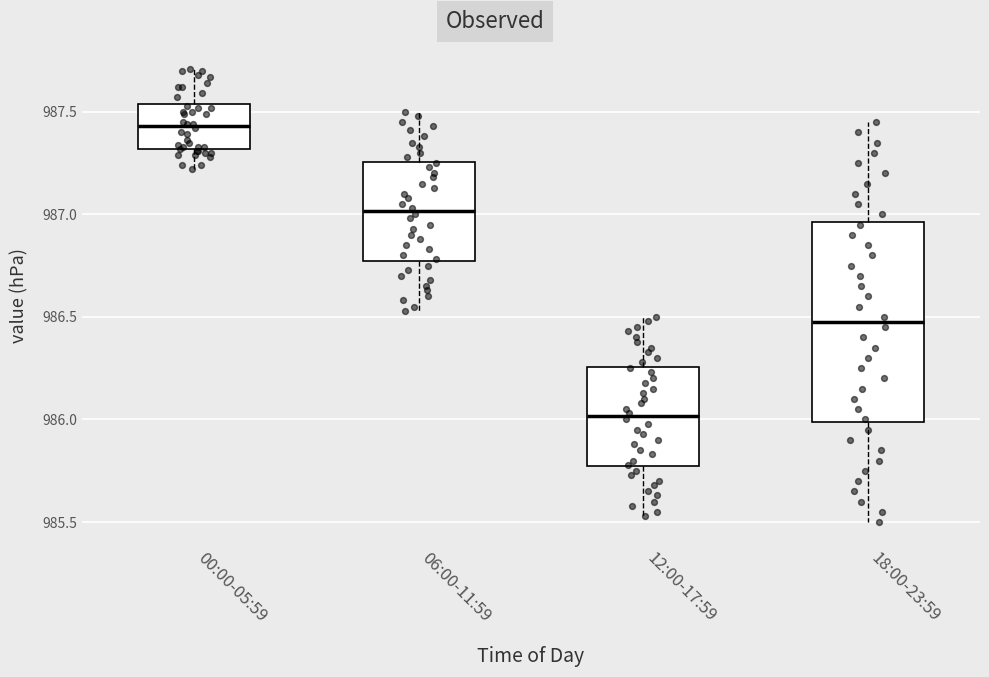

Where does the upper whisker of the box for 00:00-05:59 end on the y-axis? The values are not printed on the chart, so give them approximately, as read against the axis.

987.70